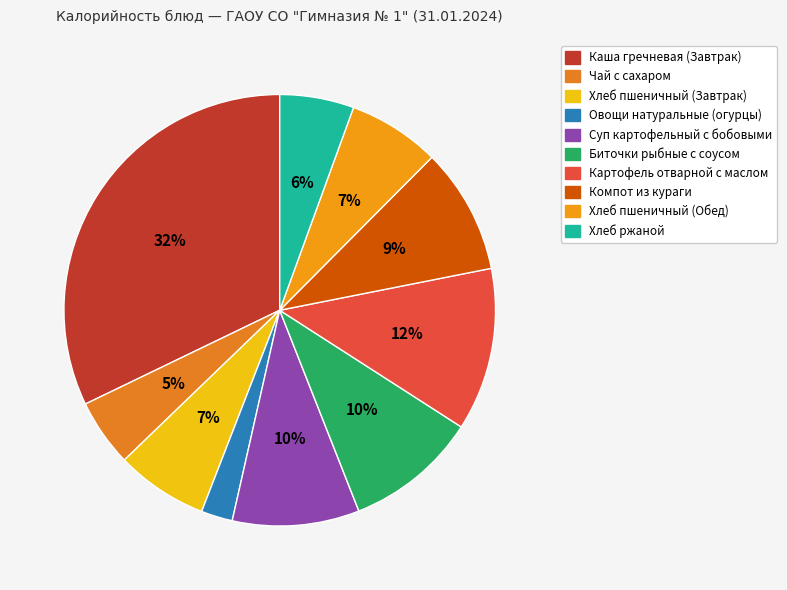

Which category has the biggest portion of the pie?

Каша гречневая (Завтрак)